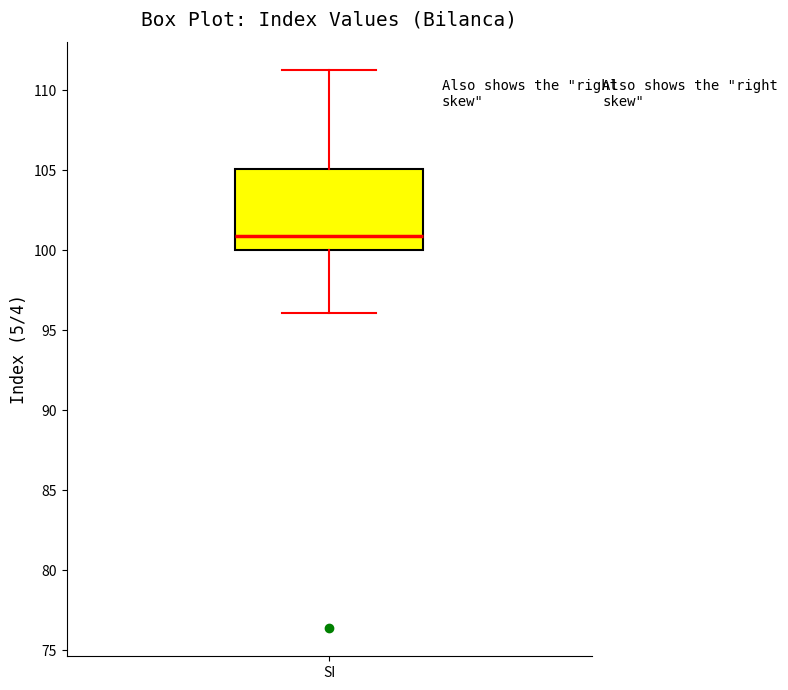

Read this box plot against the y-axis: the position of the median line, the range covered by the box, and the ends of both whiskers. The values are not printed on the chart, so give them approximately, as read against the axis.

median 101.0, box 100.0 to 105.0, whiskers 96.0 to 111.5